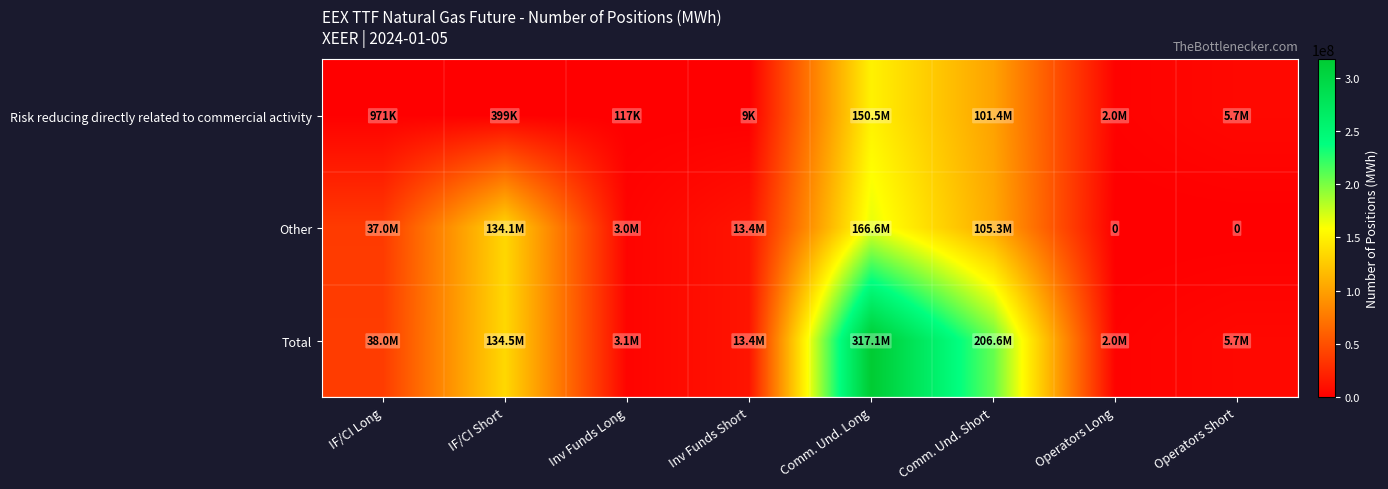

Is the value of Other at Operators Long greater than the value of Risk reducing directly related to commercial activity at Operators Long?

No